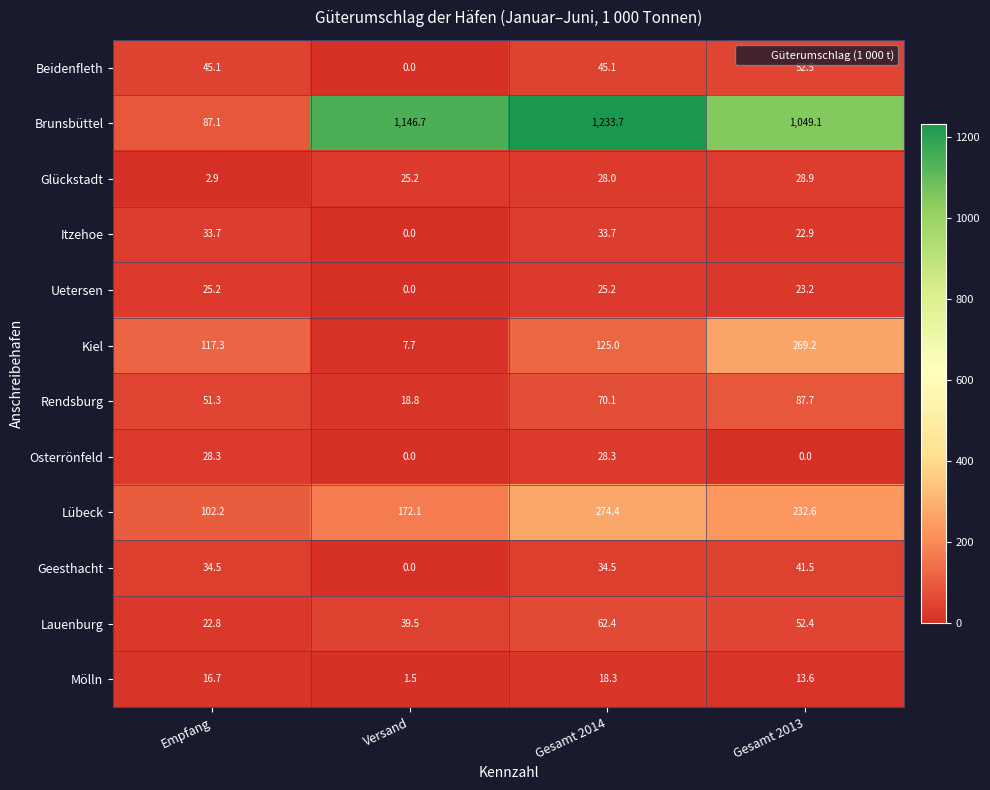

List the series in order of their peak value, highest first.

Brunsbüttel, Lübeck, Kiel, Rendsburg, Lauenburg, Beidenfleth, Geesthacht, Itzehoe, Glückstadt, Osterrönfeld, Uetersen, Mölln